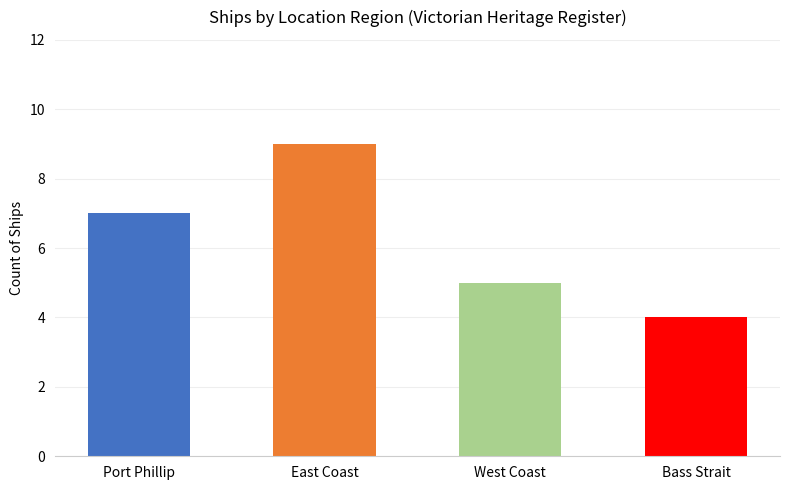

Are the bars grouped side by side (vs. stacked)?

No